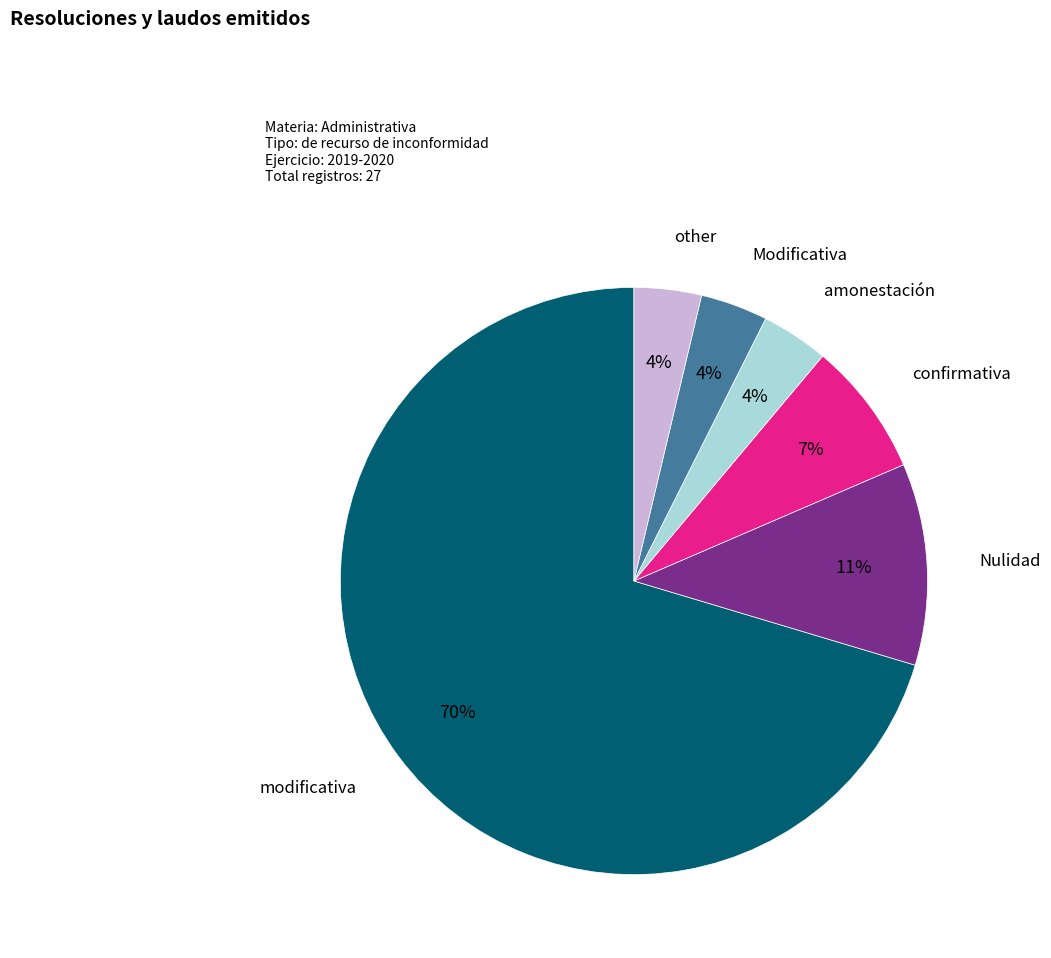

Is there any slice that represents more than half of the pie?

Yes